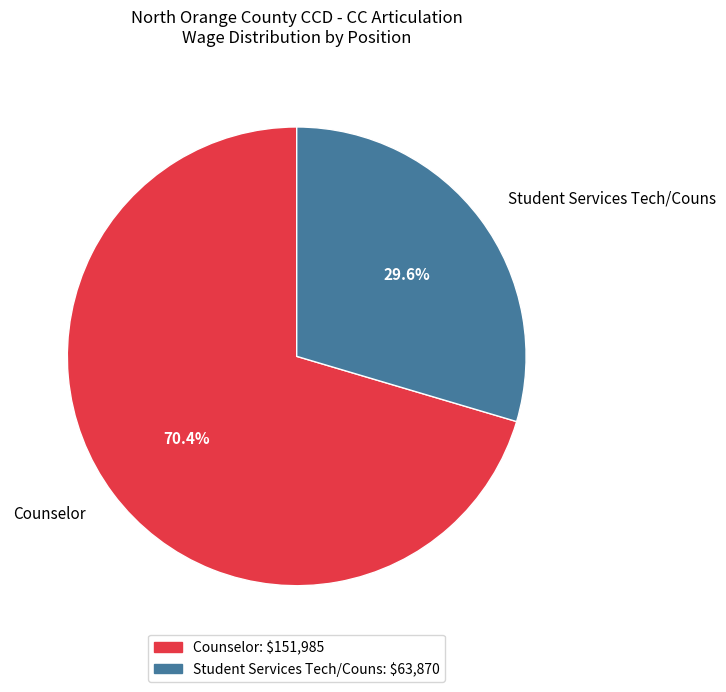

True or false: Counselor accounts for 81% of the total.

False